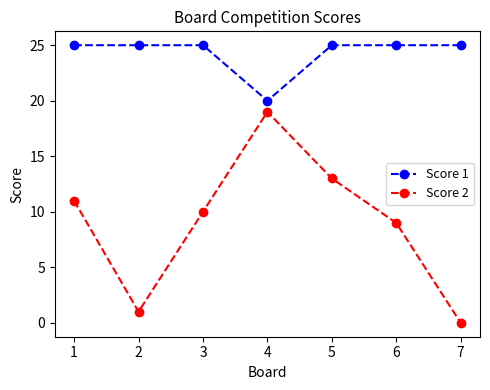

Reading left to right, what are all the values shown in this chart?

Score 1: 25	25	25	20	25	25	25
Score 2: 11	1	10	19	13	9	0